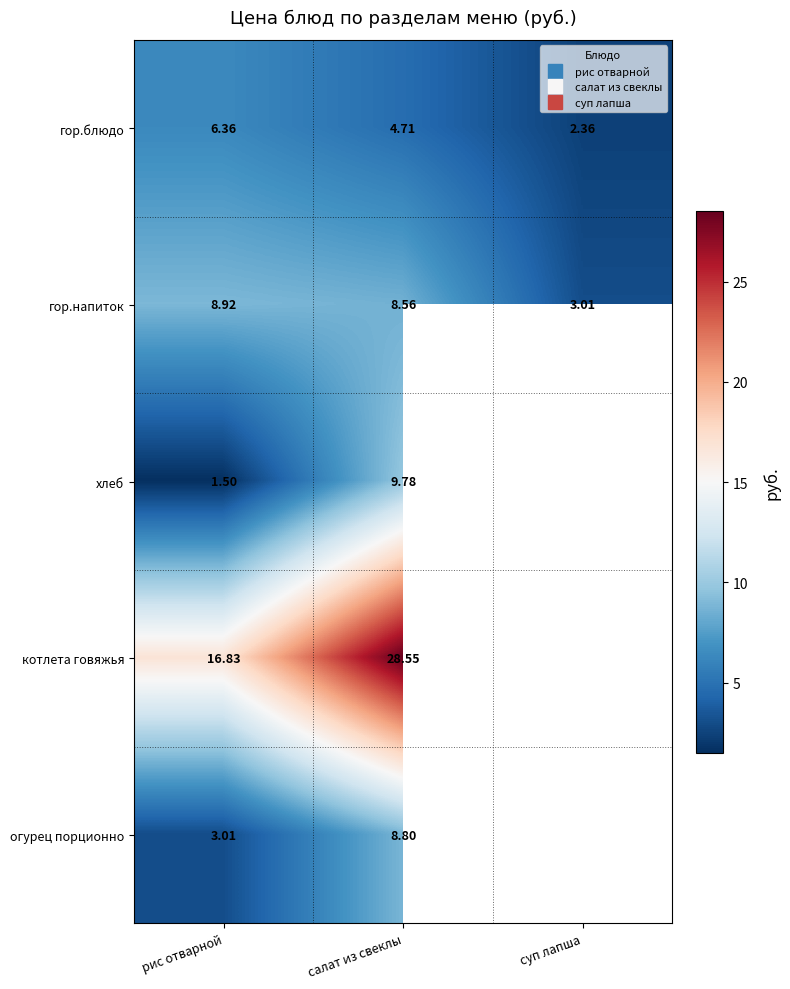

How many values in the гор.напиток series exceed 8?

2